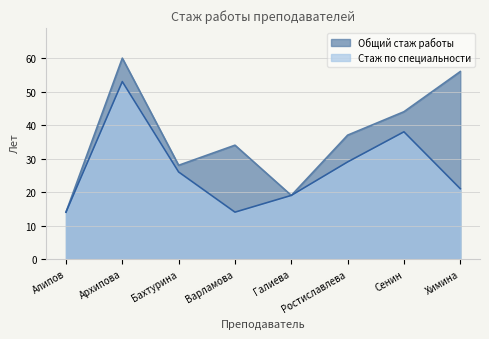

True or false: Общий стаж работы and Стаж по специальности cross at least once.

False